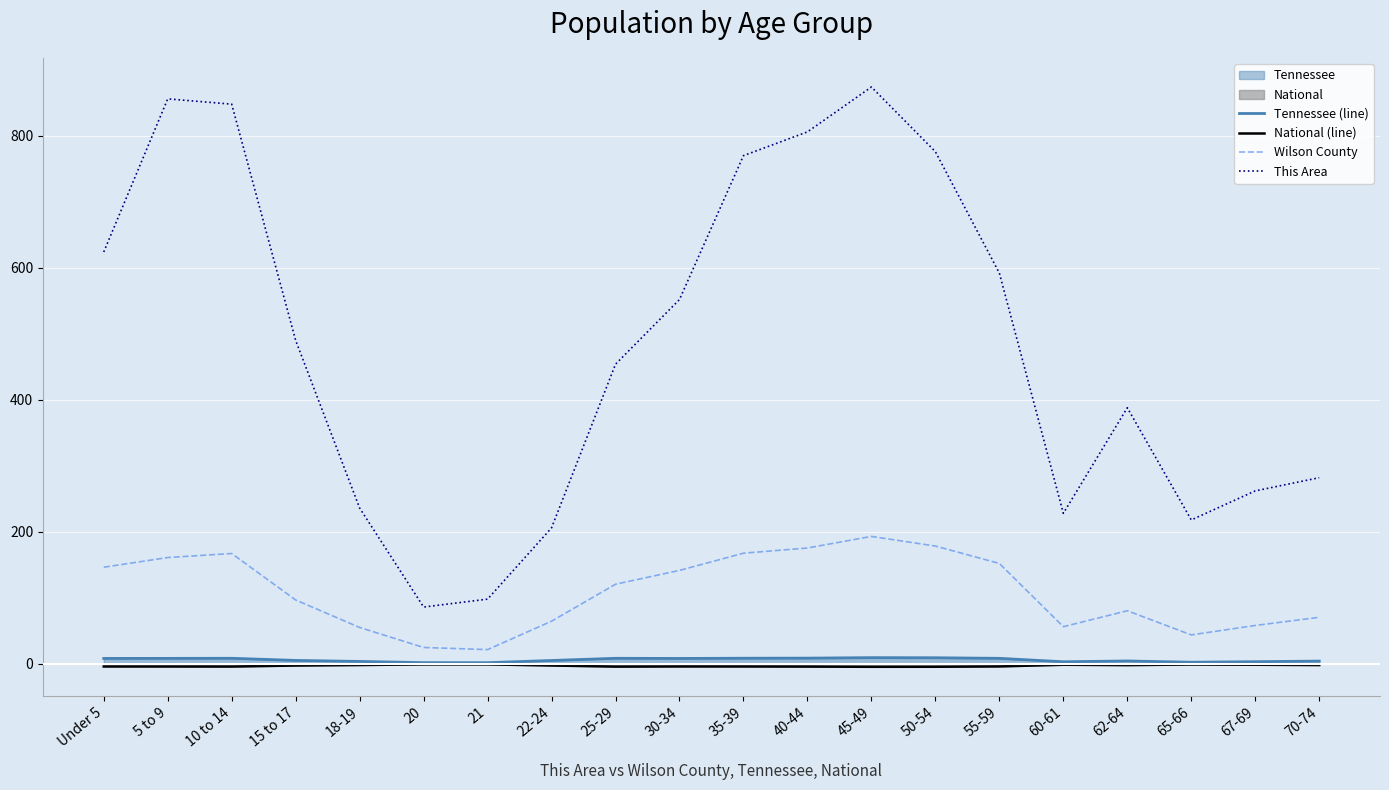

What is the minimum value for This Area?

86.0